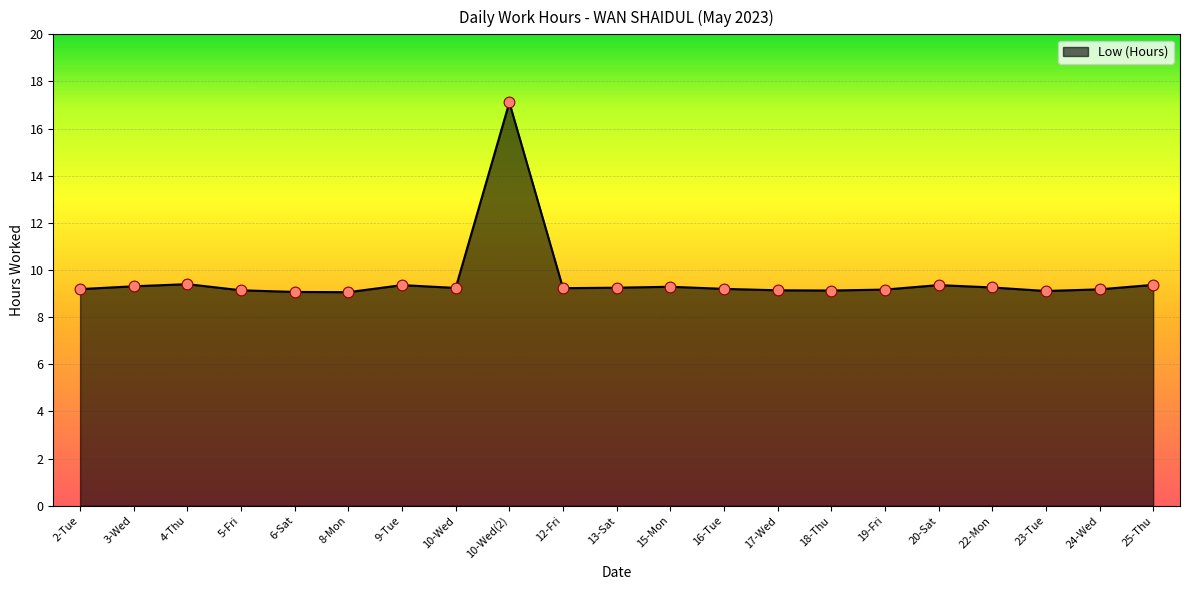

Which has a higher value, 10-Wed or 8-Mon?

10-Wed